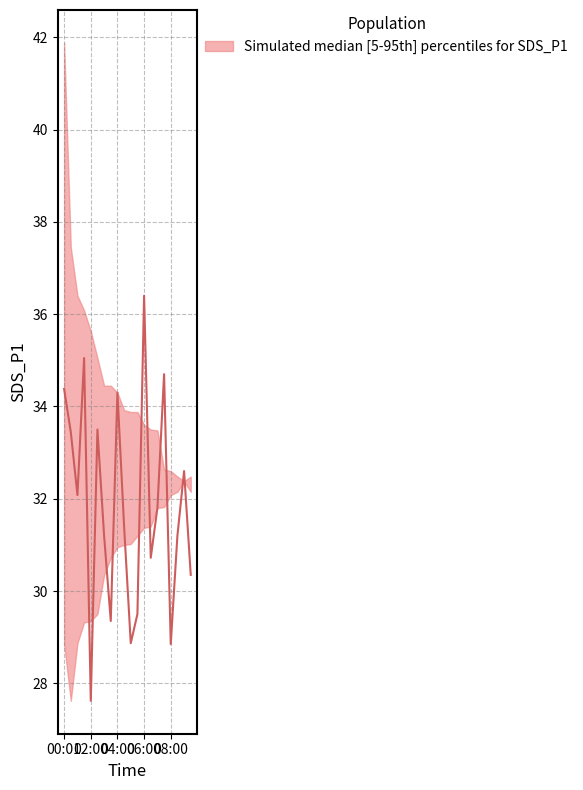

At how many categories does at least one series exceed 31?

20